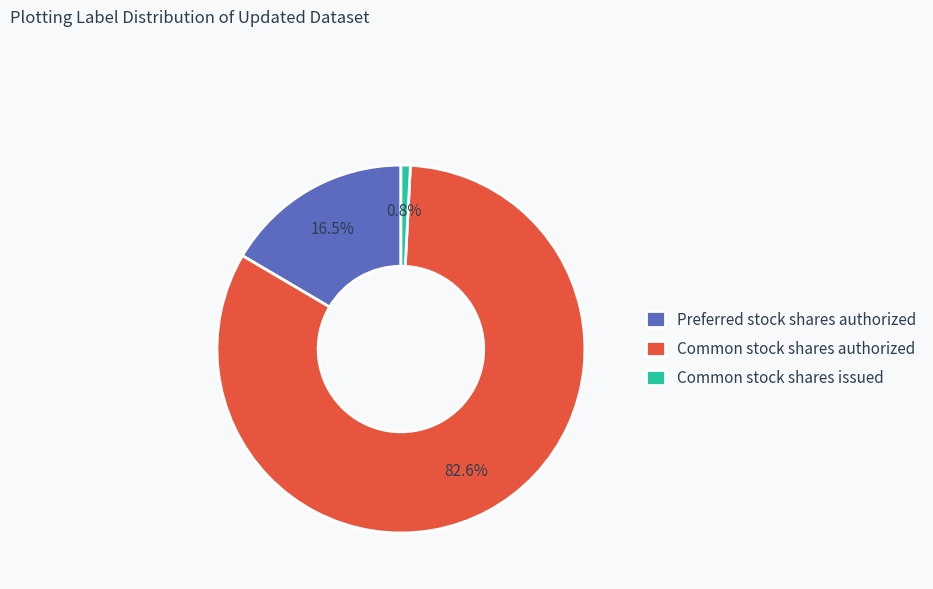

What percentage do Preferred stock shares authorized and Common stock shares authorized together represent?

99.2%